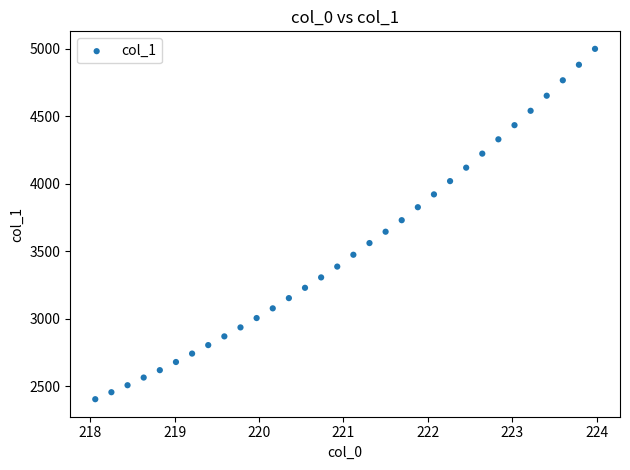

What is the range of Y values (max minus min)?

2593.9